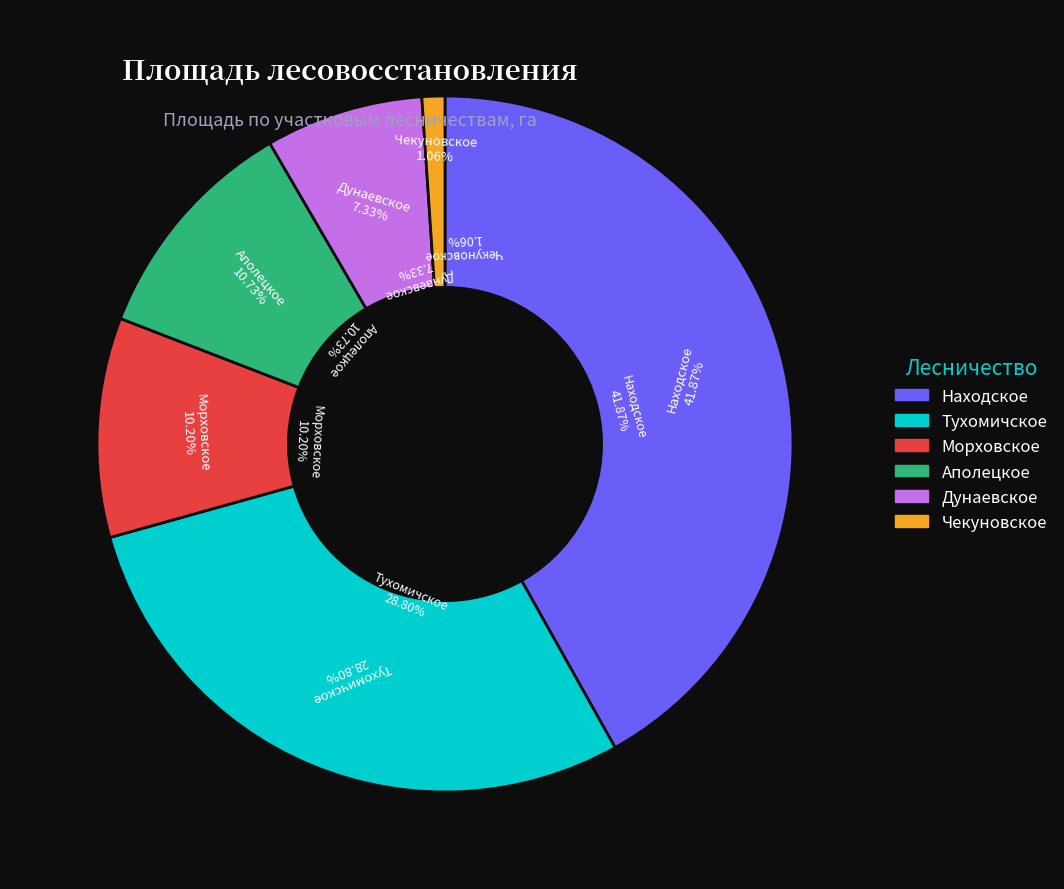

Combined, do Аполецкое and Находское account for over 50%?

Yes